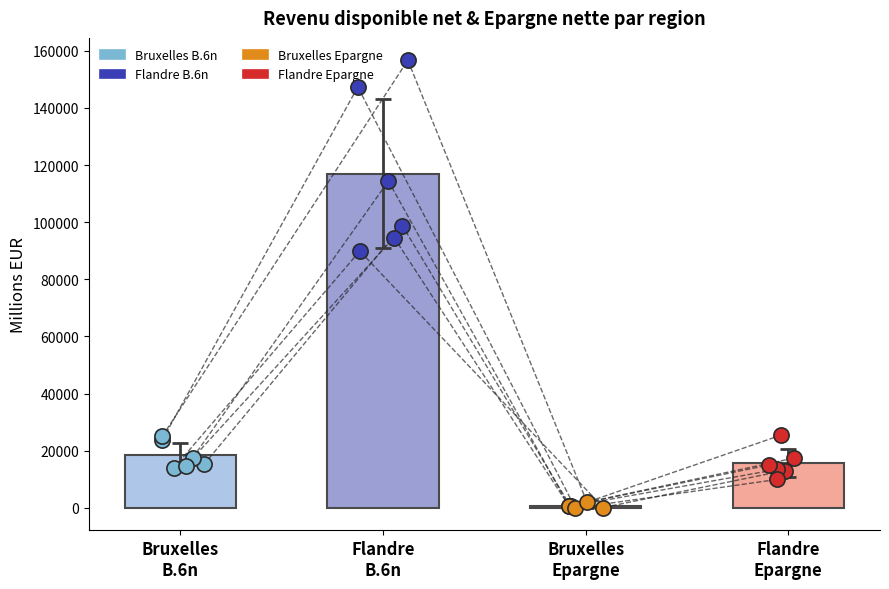

Which series reaches the minimum Y coordinate?

Bruxelles Epargne